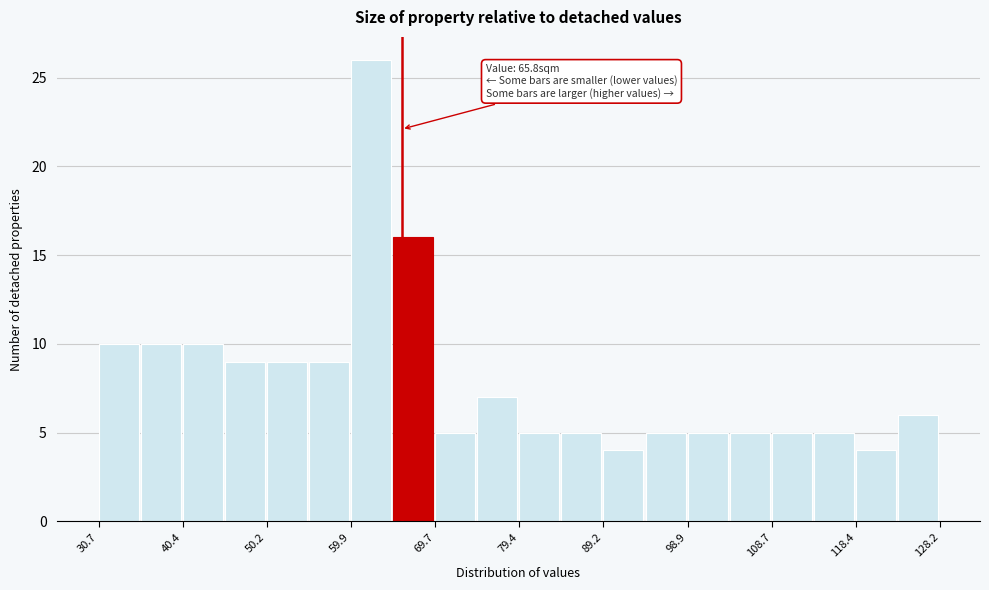

Over which range of the x-axis is the bar tallest?

60 to 65